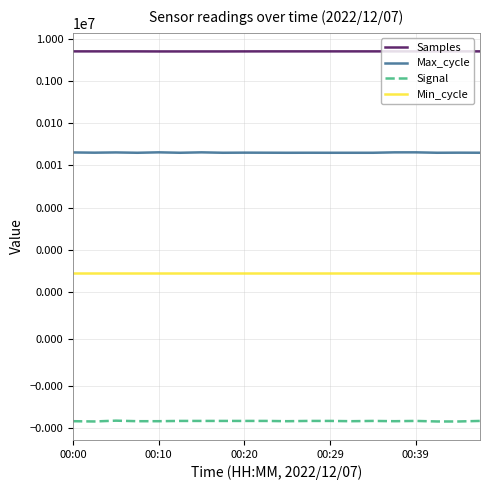

Which series has the largest total across all categories?

Samples